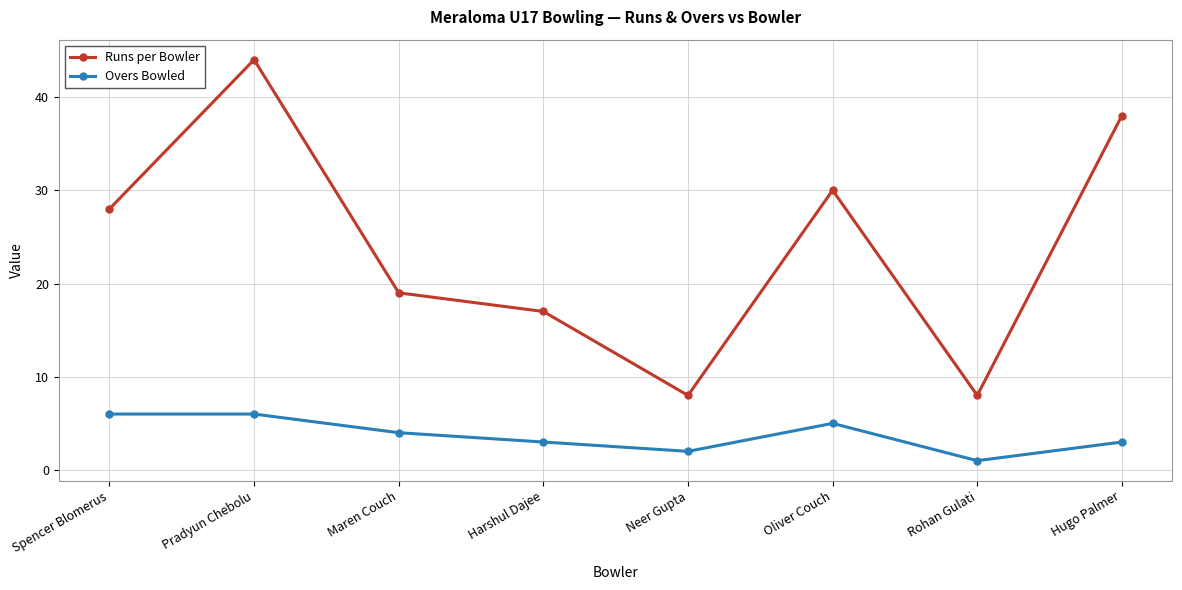

How many interior local valleys does the Overs Bowled series have?

2